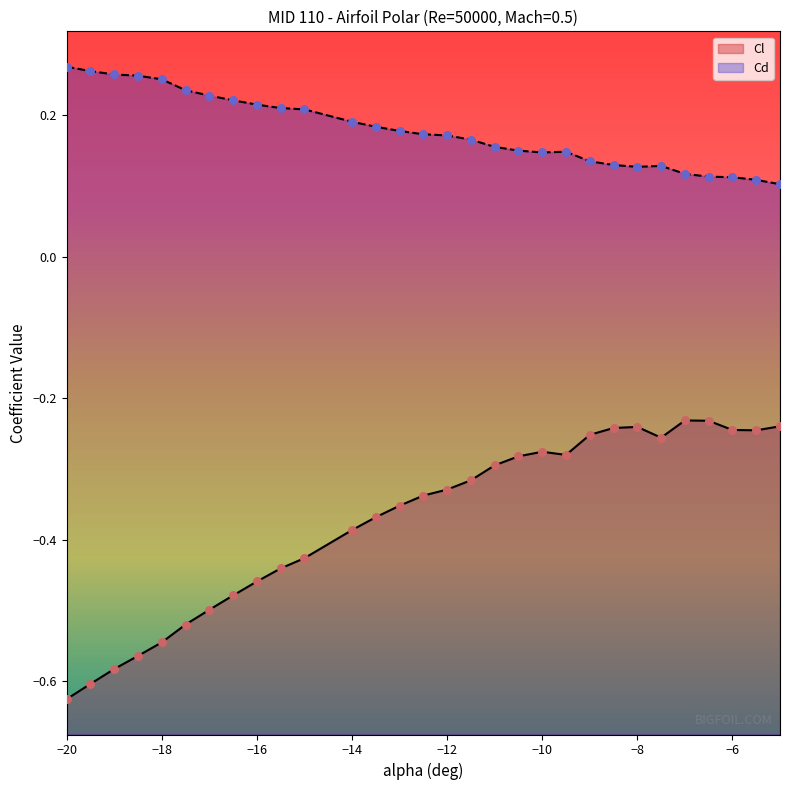

At how many categories does at least one series exceed 0?

30